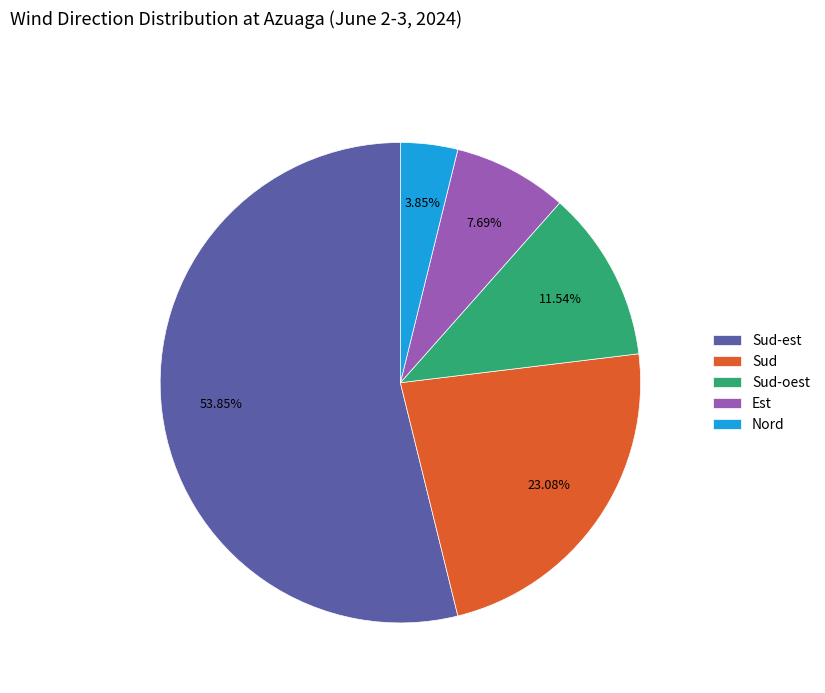

Count the number of slices in the pie.

5